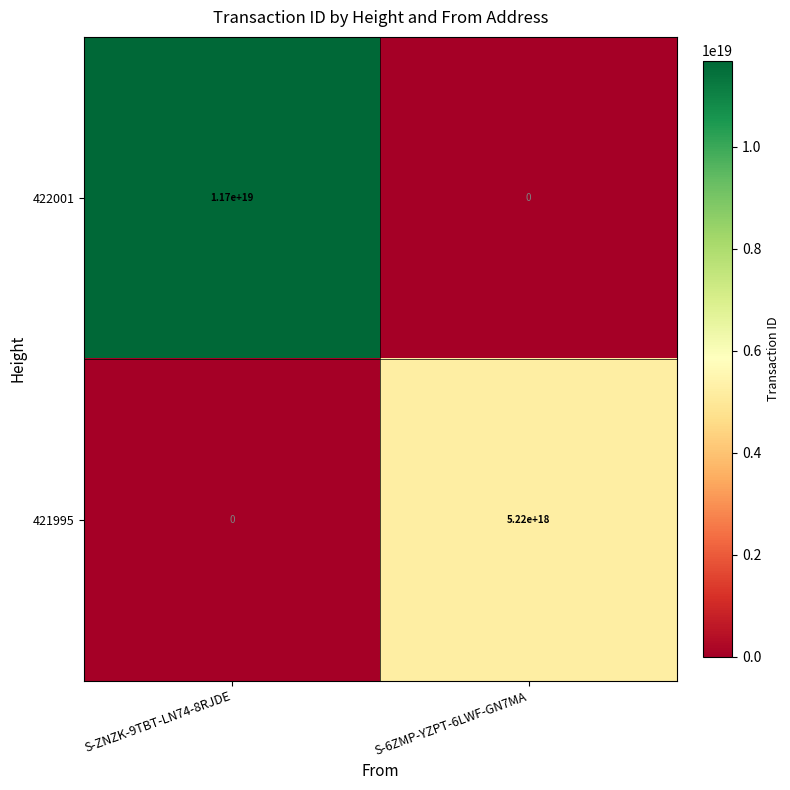

List the series in order of their overall mean, lowest first.

421995, 422001